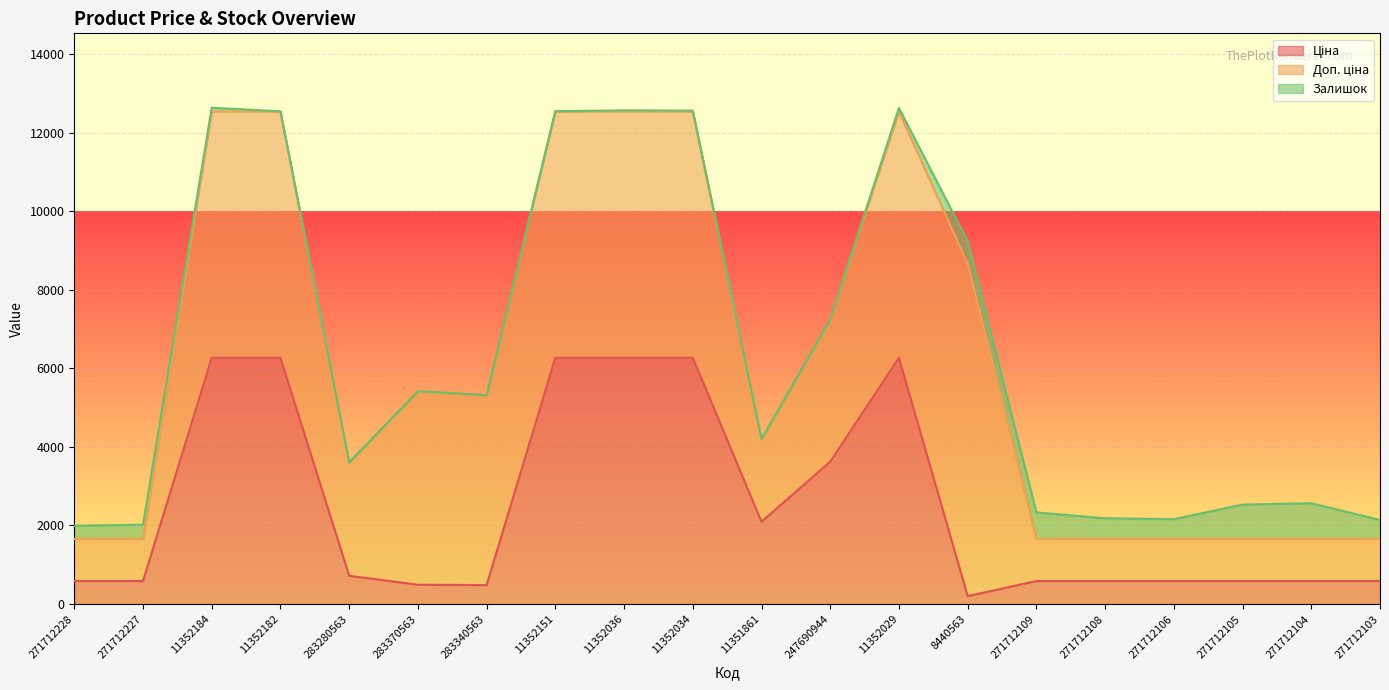

What is the difference between the maximum and minimum values in the Ціна series?

6065.3